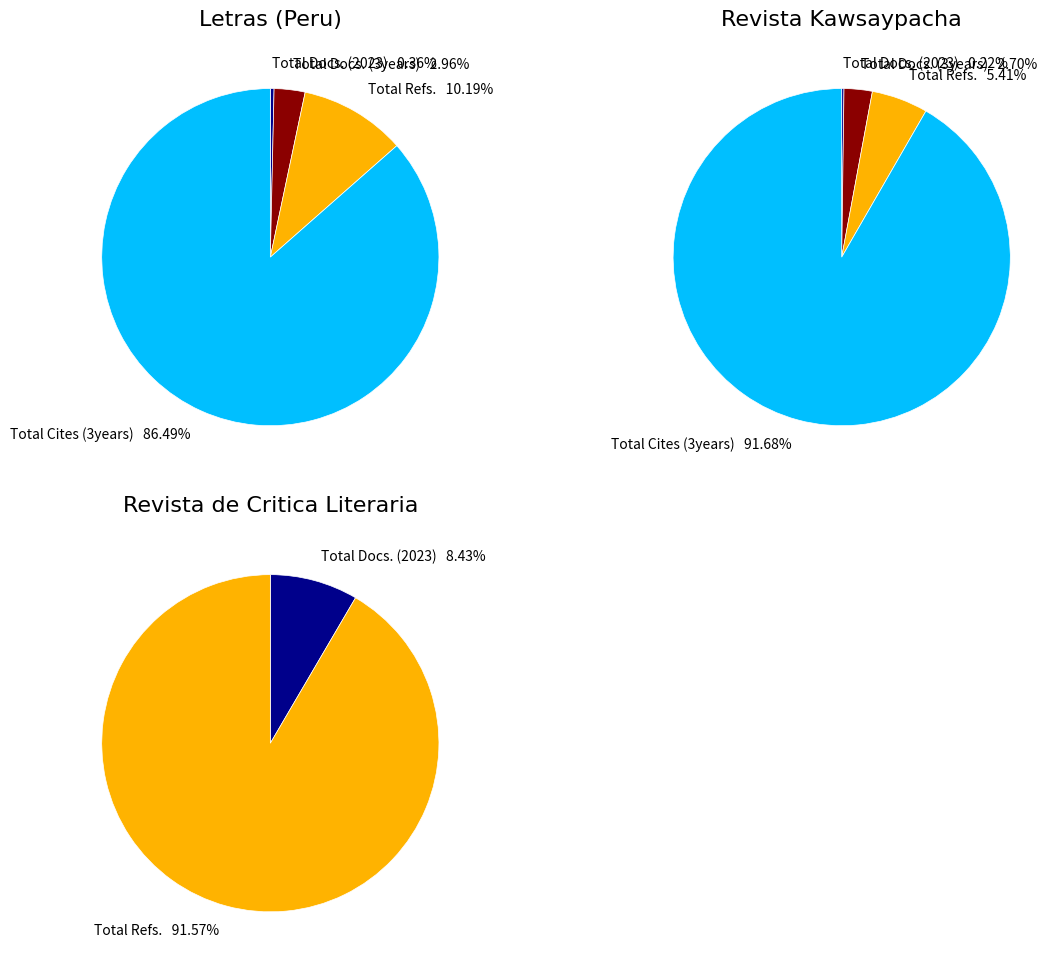

Rank the categories by Revista de Critica Literaria value from lowest to highest.

Total Docs. (3years), Total Cites (3years), Total Docs. (2023), Total Refs.